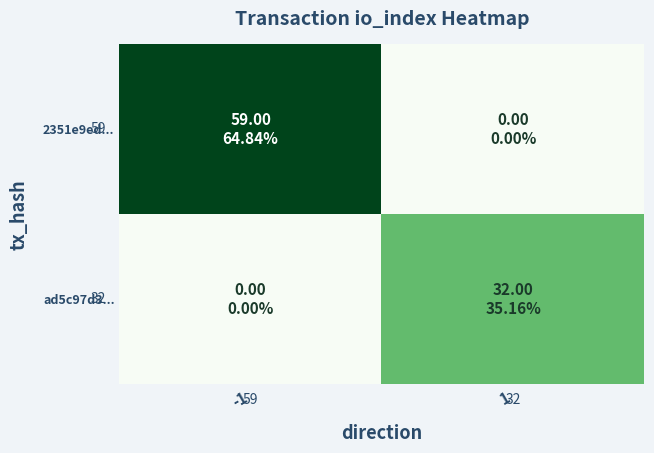

What is the total value across all series at -1?

59